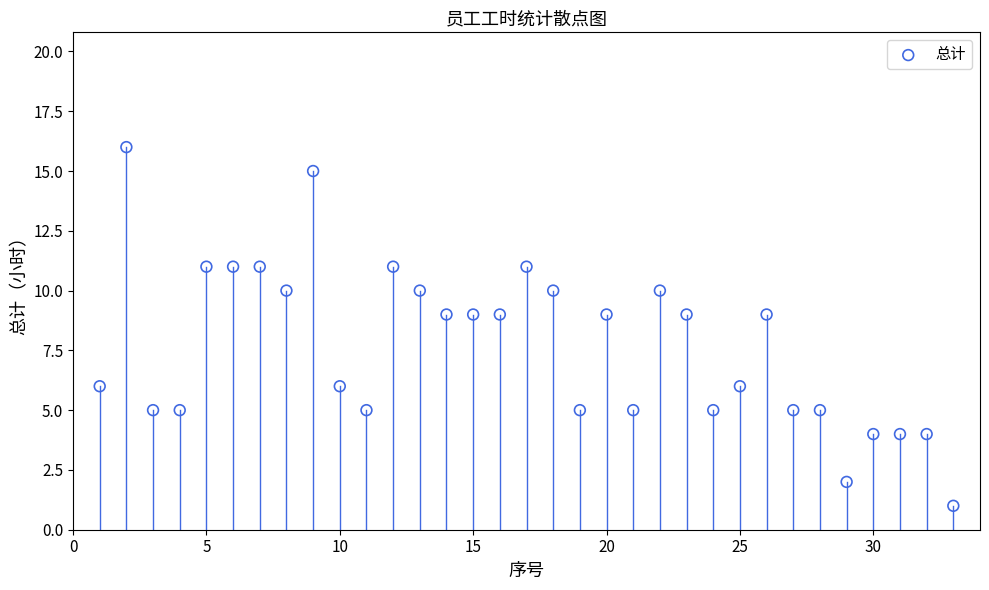

What is the range of Y values (max minus min)?

15